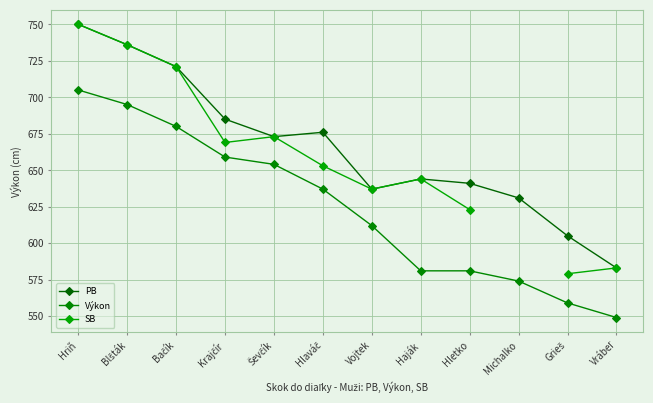

At which label does Výkon first exceed 637?

Hriň